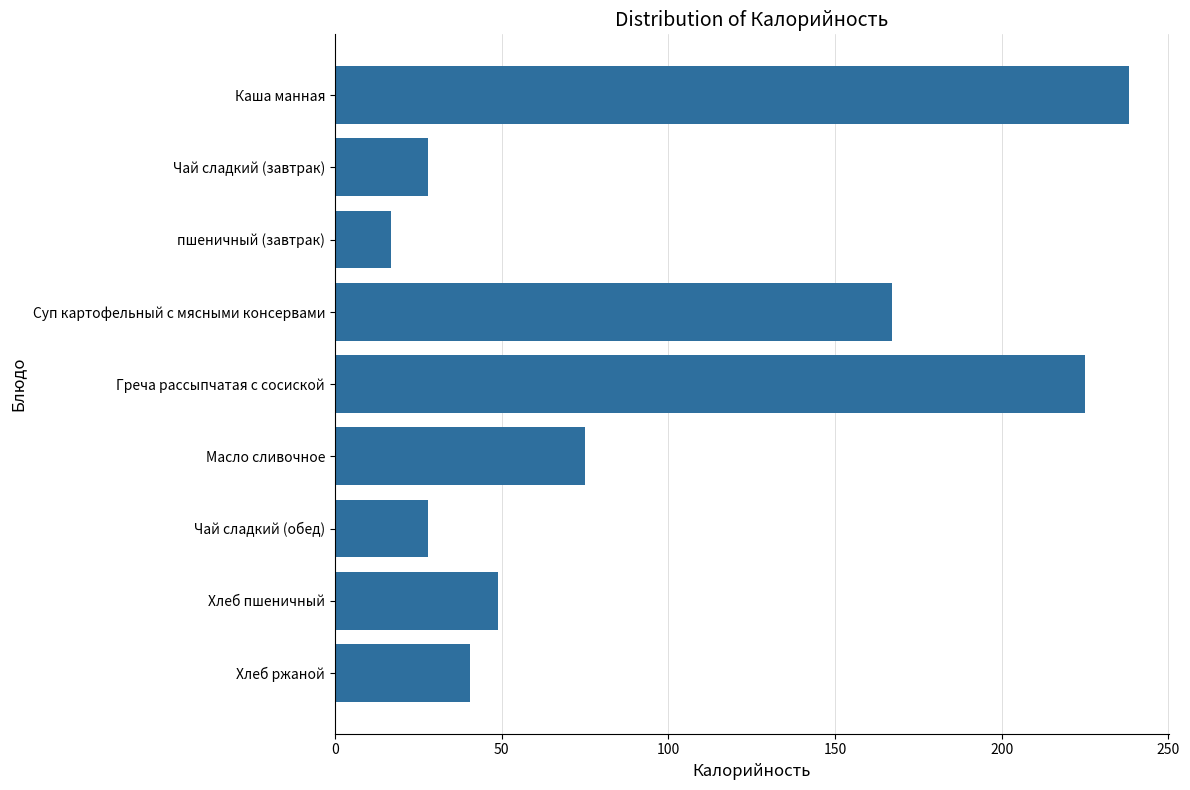

What is the label of the 6th bar from the top?

Масло сливочное